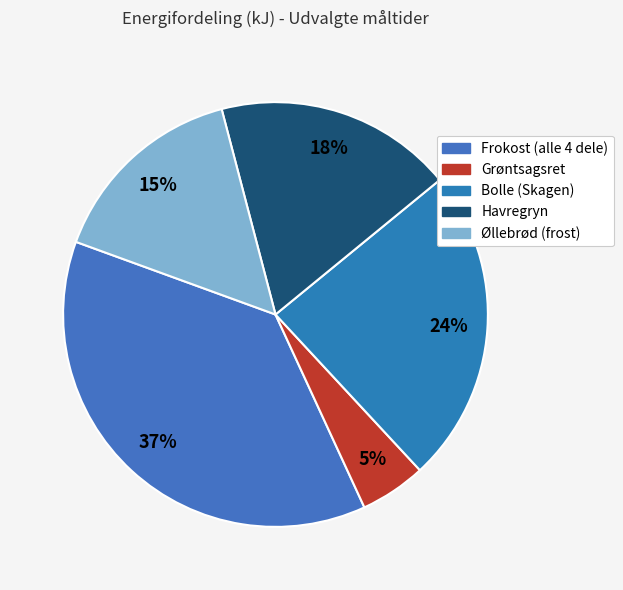

Does Grøntsagsret account for over 50% of the chart?

No